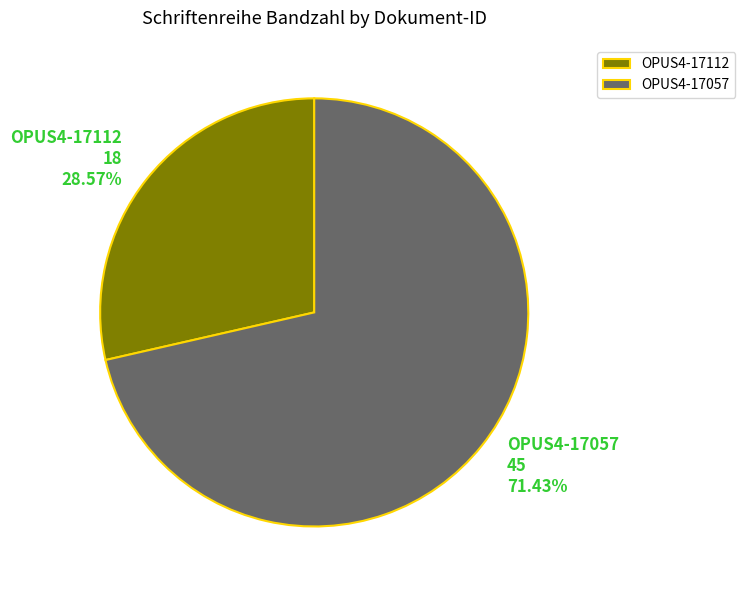

Which slice represents more than half of the pie?

OPUS4-17057